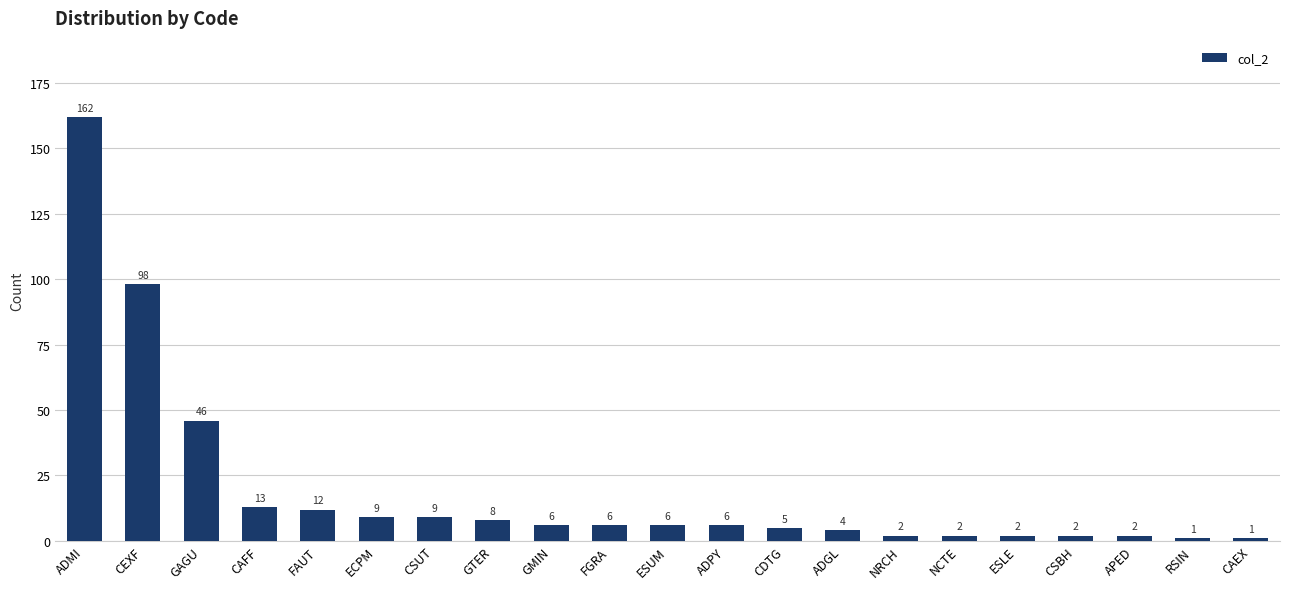

Which label corresponds to the largest value in the chart?

ADMI